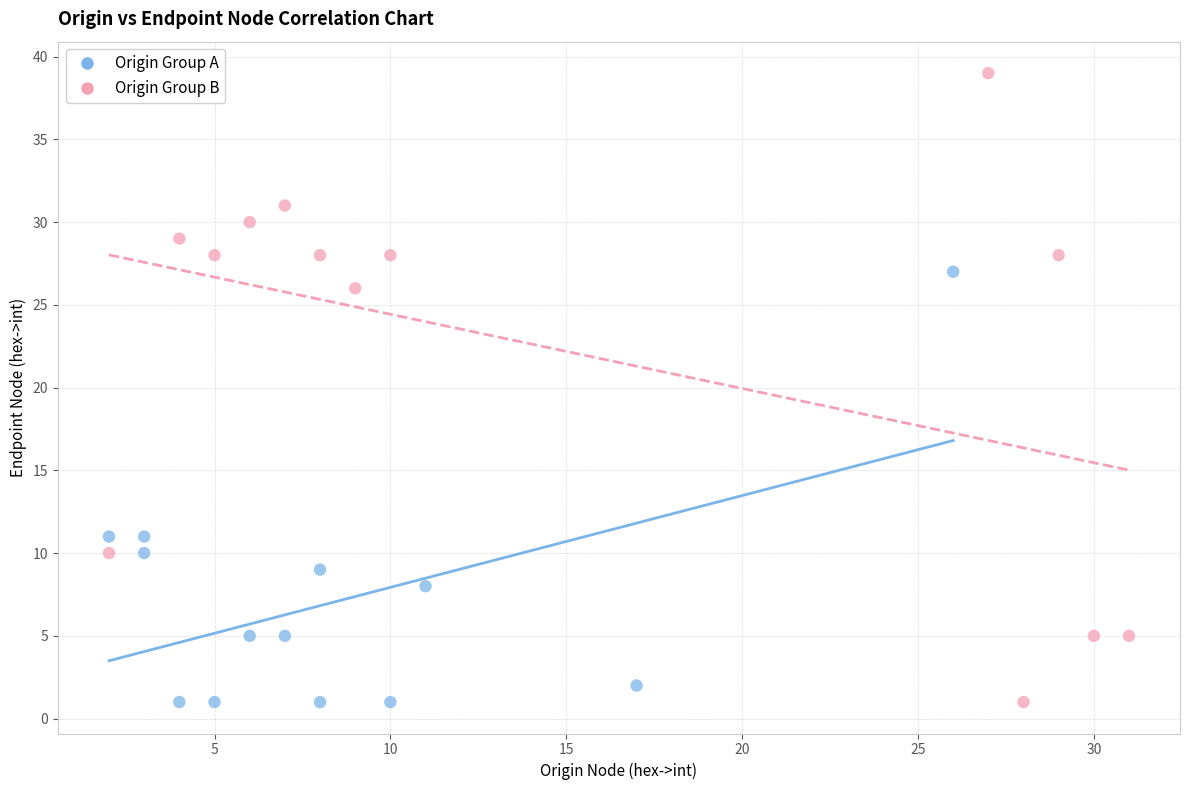

Which series has the widest spread of Y values?

Origin Group B